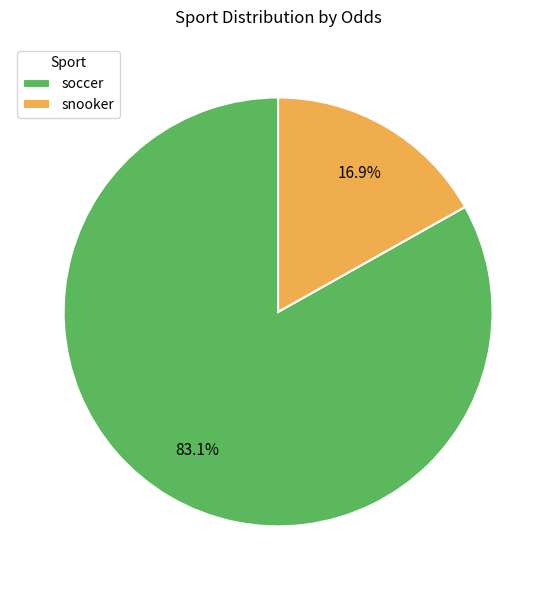

How many slices are in this pie chart?

2